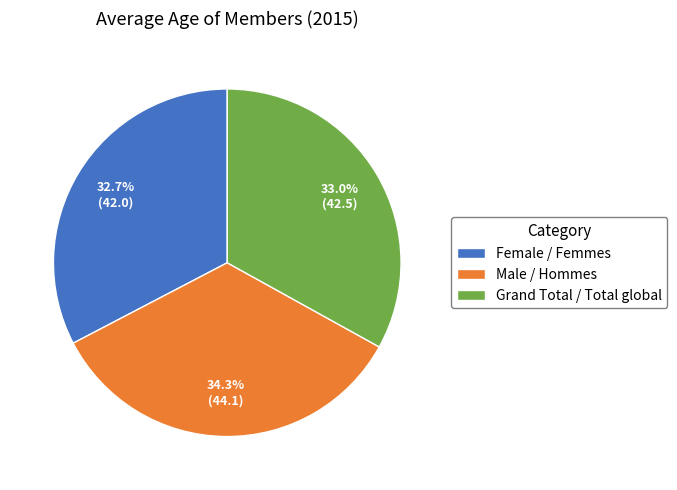

Does any single category account for the majority?

No